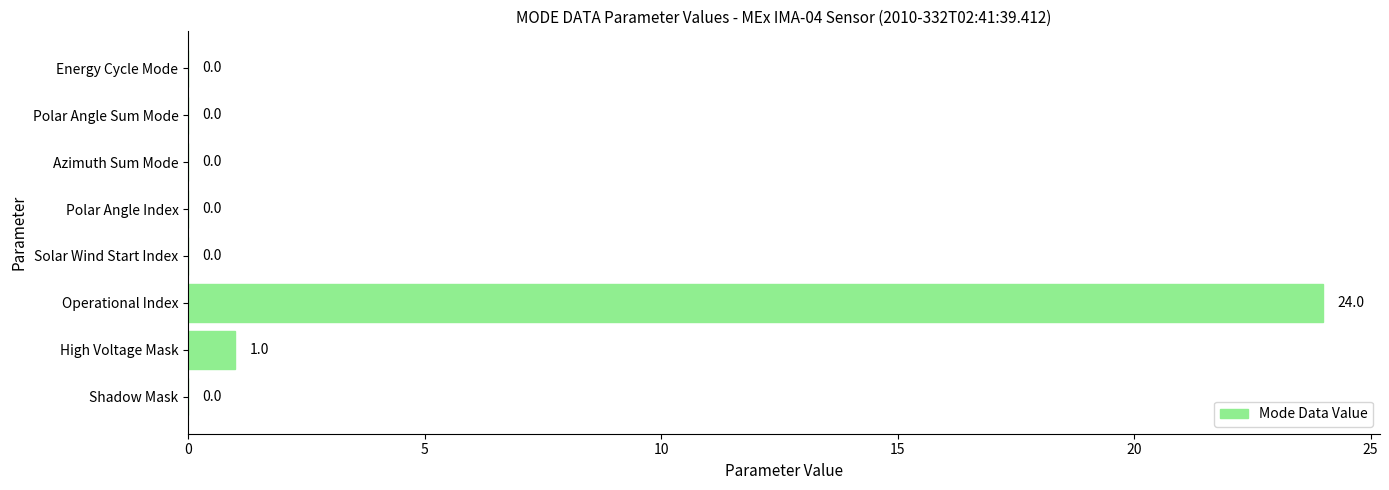

At which label is the value closest to 12?

High Voltage Mask